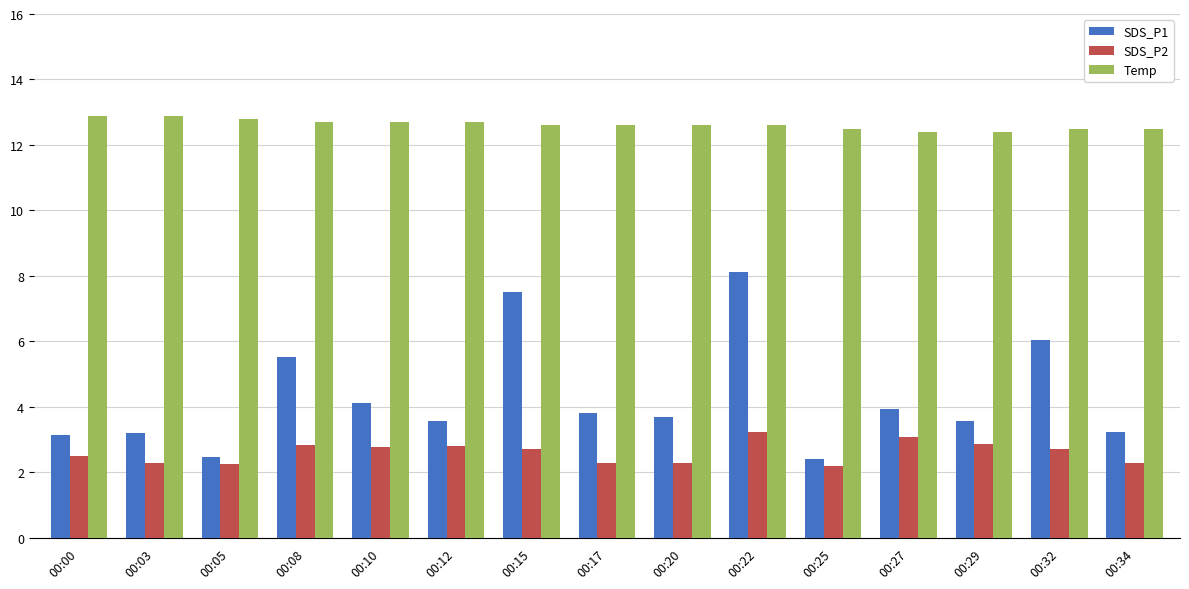

Are the bars grouped side by side (vs. stacked)?

Yes